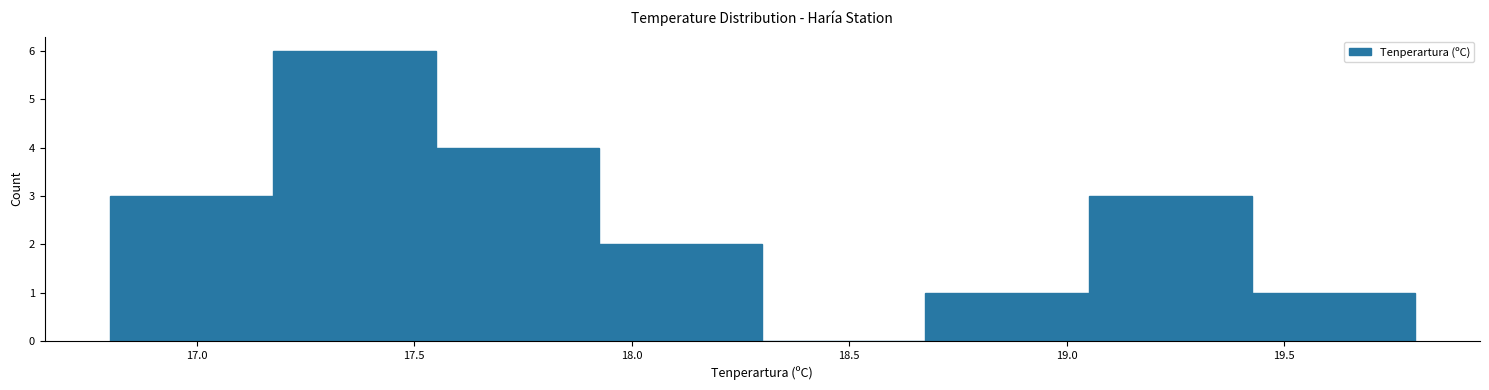

Reading left to right, transcribe this chart: for each bar, give the range it covers on the x-axis and its height. Neither the bar edges nor the heights are printed on the chart, so give them approximately, as read against the axes.

16.800 to 17.175: 3
17.175 to 17.550: 6
17.550 to 17.925: 4
17.925 to 18.300: 2
18.300 to 18.675: 0
18.675 to 19.050: 1
19.050 to 19.425: 3
19.425 to 19.800: 1